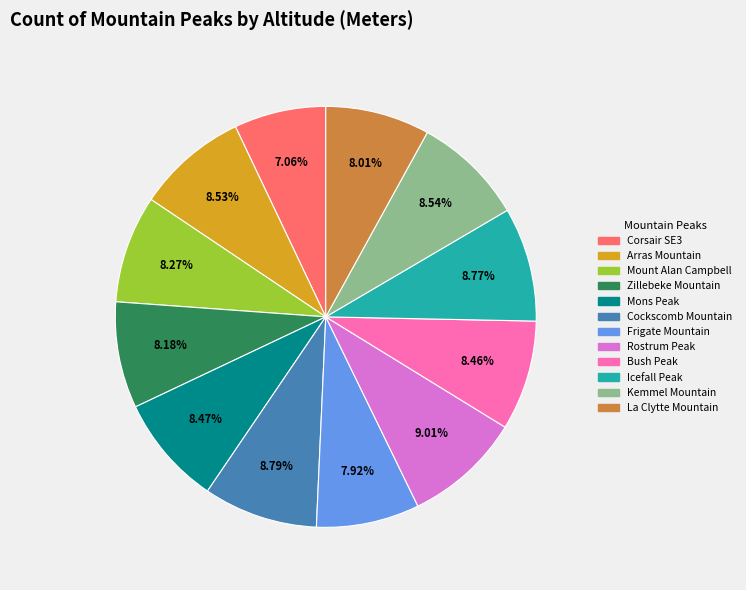

Between Frigate Mountain and Corsair SE3, which is larger?

Frigate Mountain